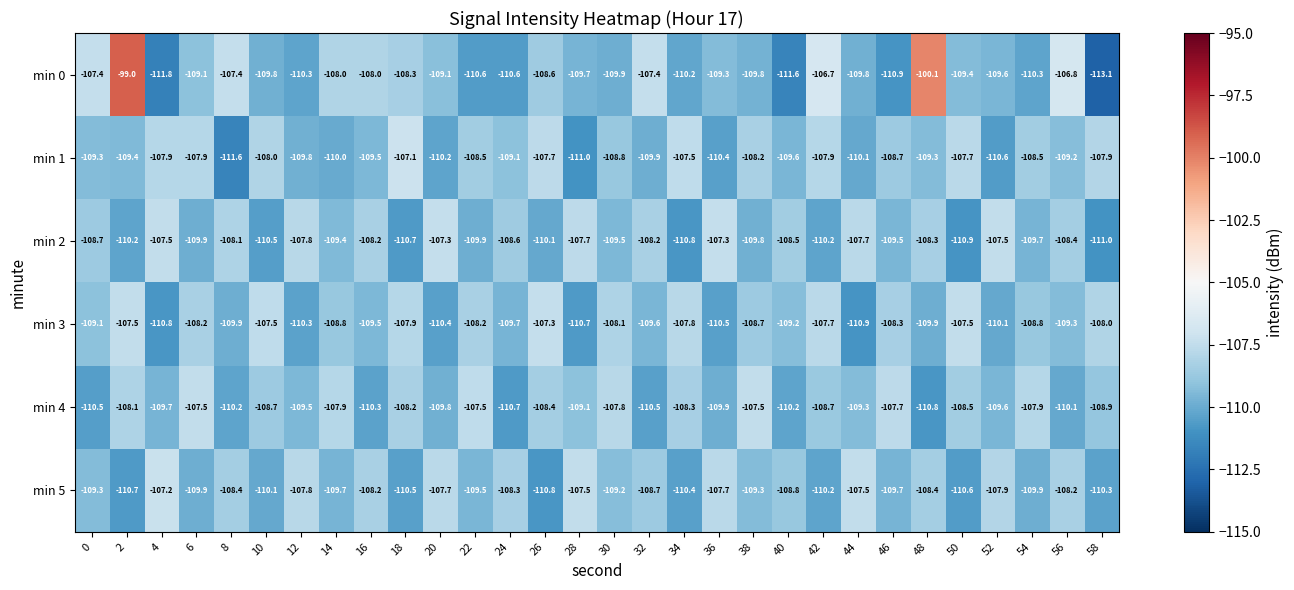

What is the total value across all series at 12?

-655.5